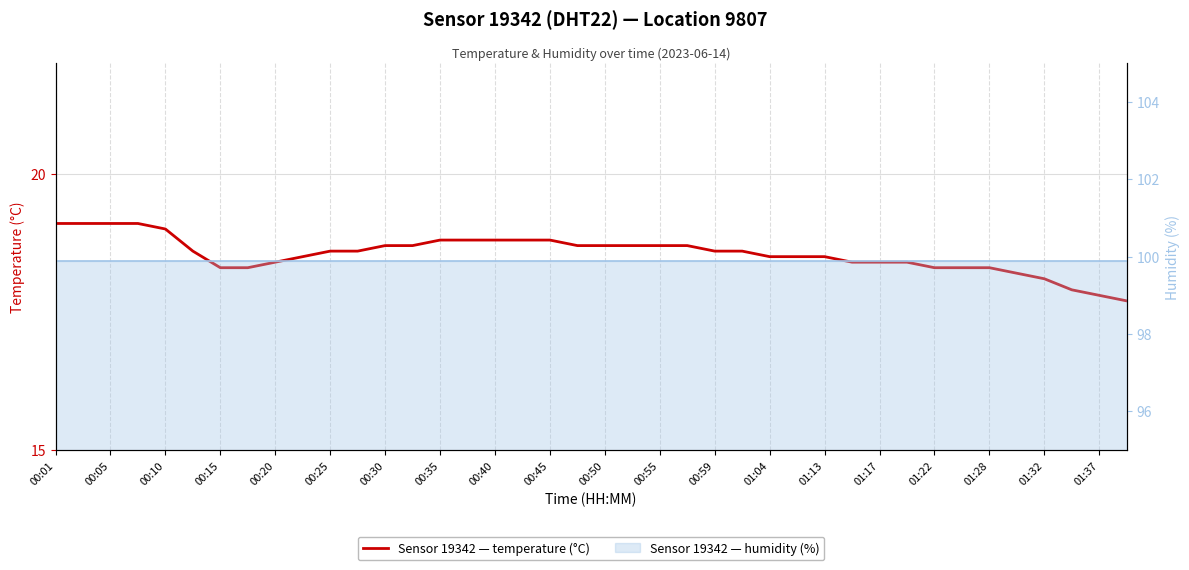

What is the difference between the highest and lowest values at 00:15?

81.6